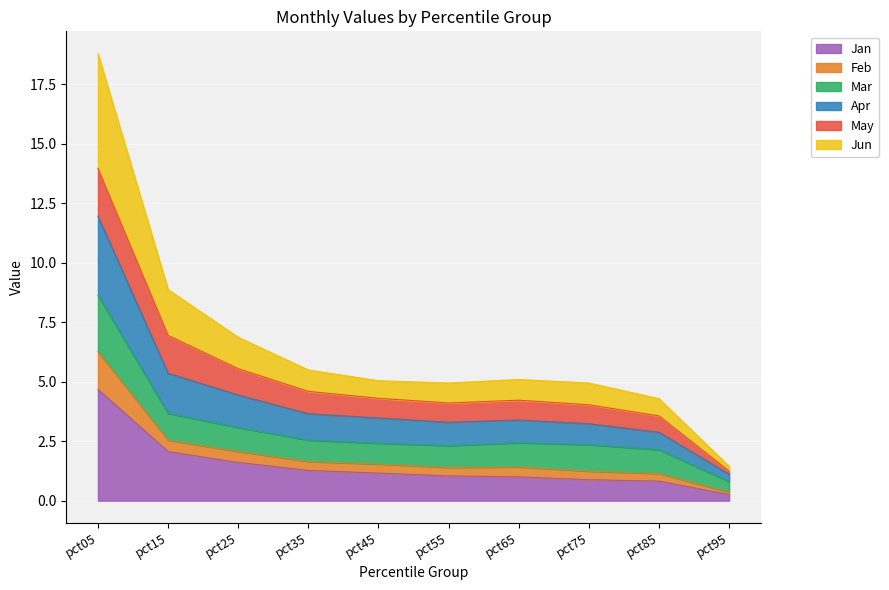

True or false: Jan has a value of 2.8 at pct25.

False